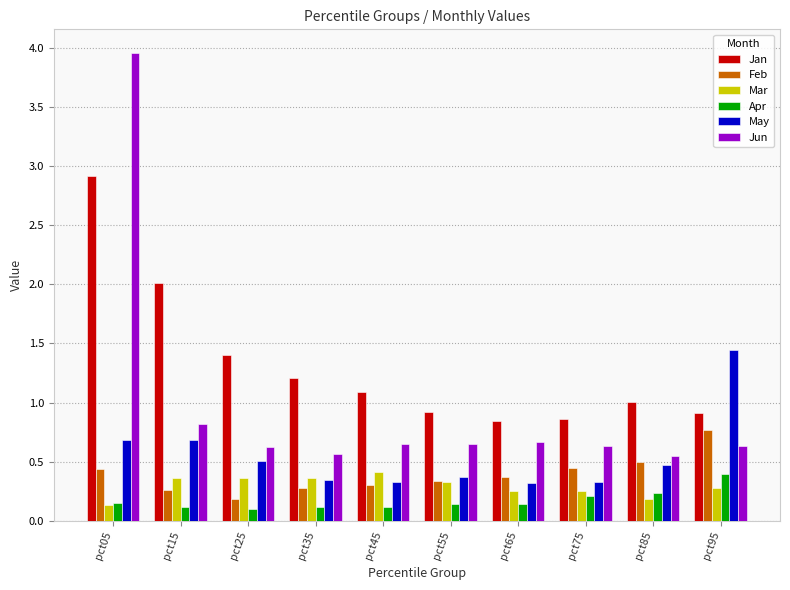

The May series shows 0.3 at pct65. True or false?

True